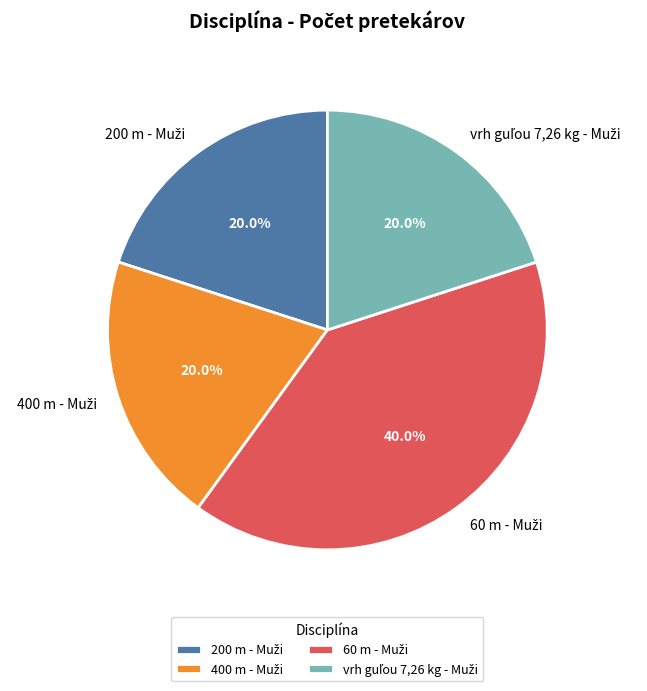

Does any single category account for the majority?

No